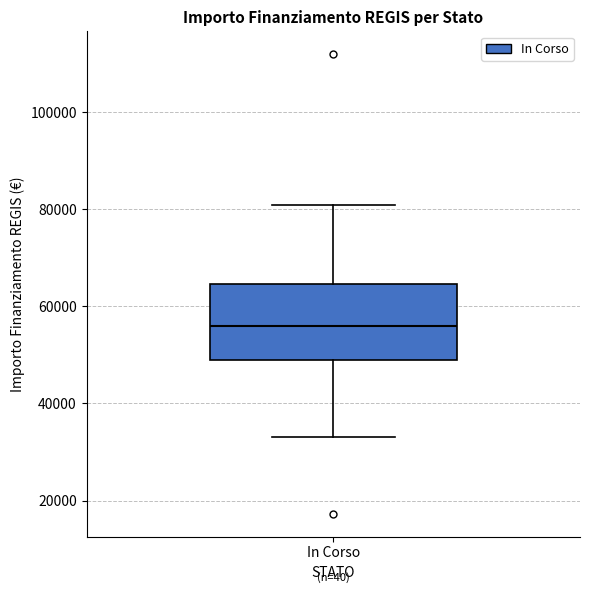

Read this box plot against the y-axis: the position of the median line, the range covered by the box, and the ends of both whiskers. The values are not printed on the chart, so give them approximately, as read against the axis.

median 56000, box 50000 to 64000, whiskers 32000 to 80000